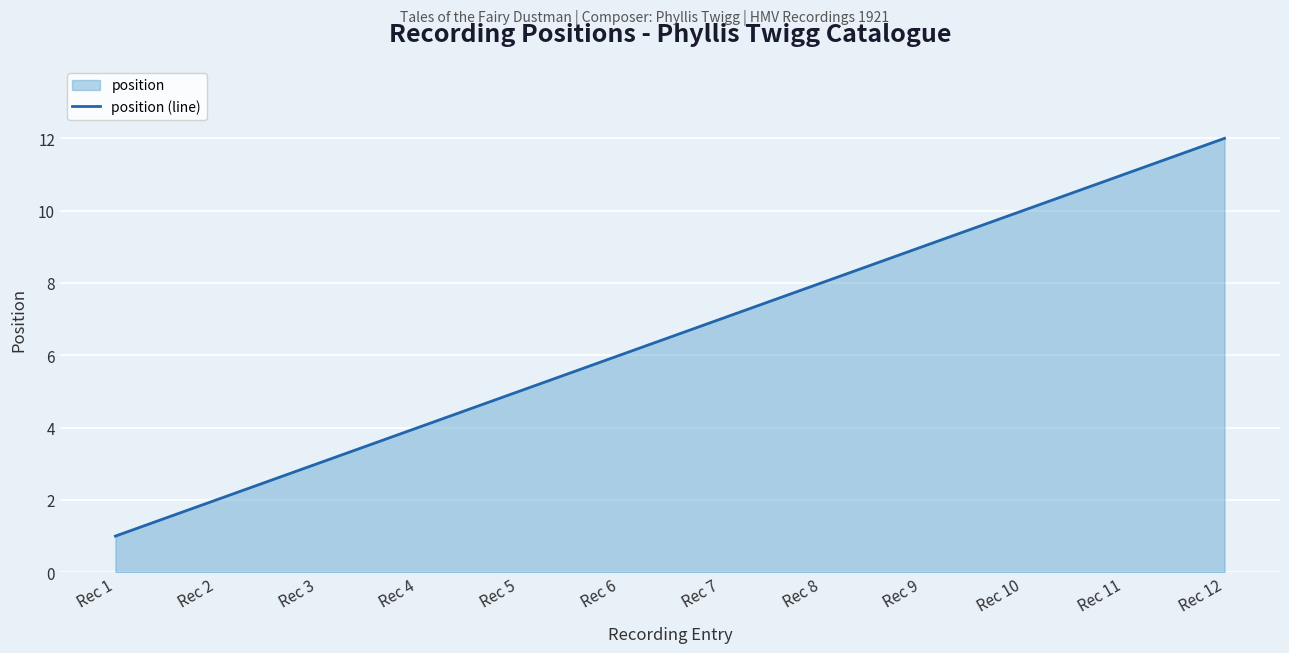

What is the minimum value shown in the chart?

1